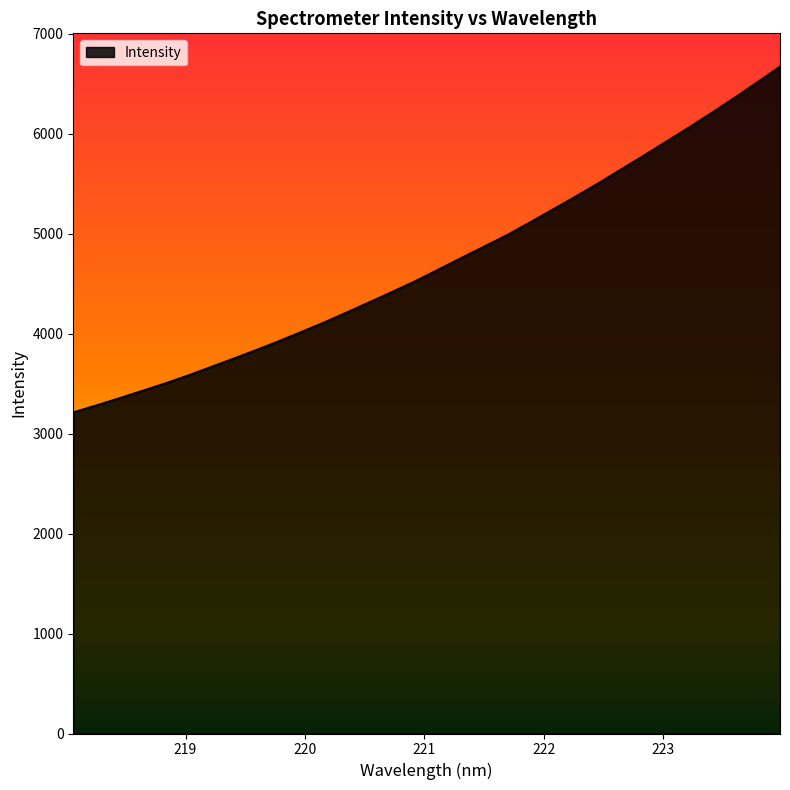

What is the difference between the maximum and minimum values?

3459.6